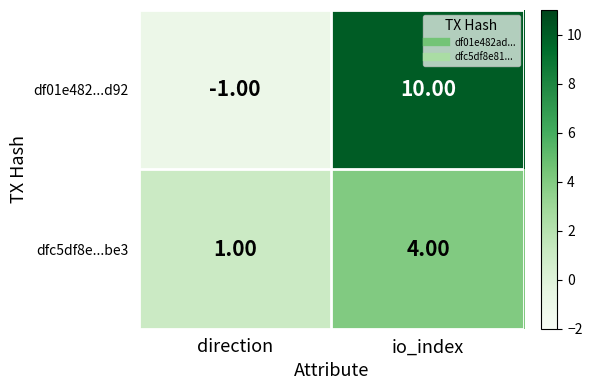

How many data points in df01e482...d92 are less than 10?

1